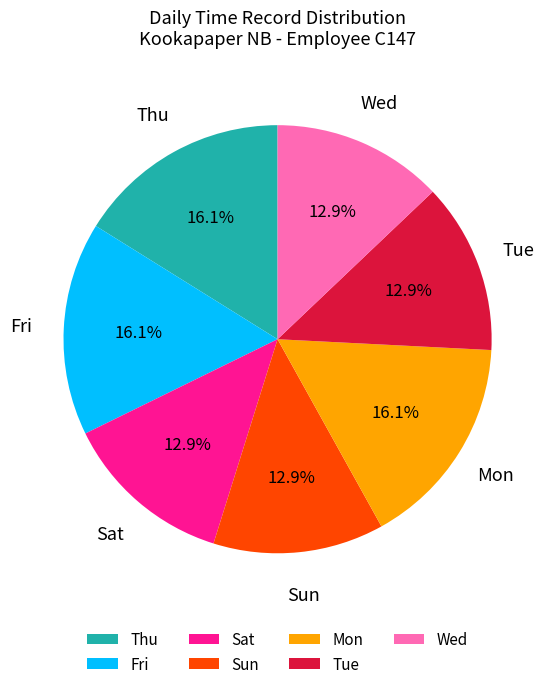

Does any single category account for the majority?

No